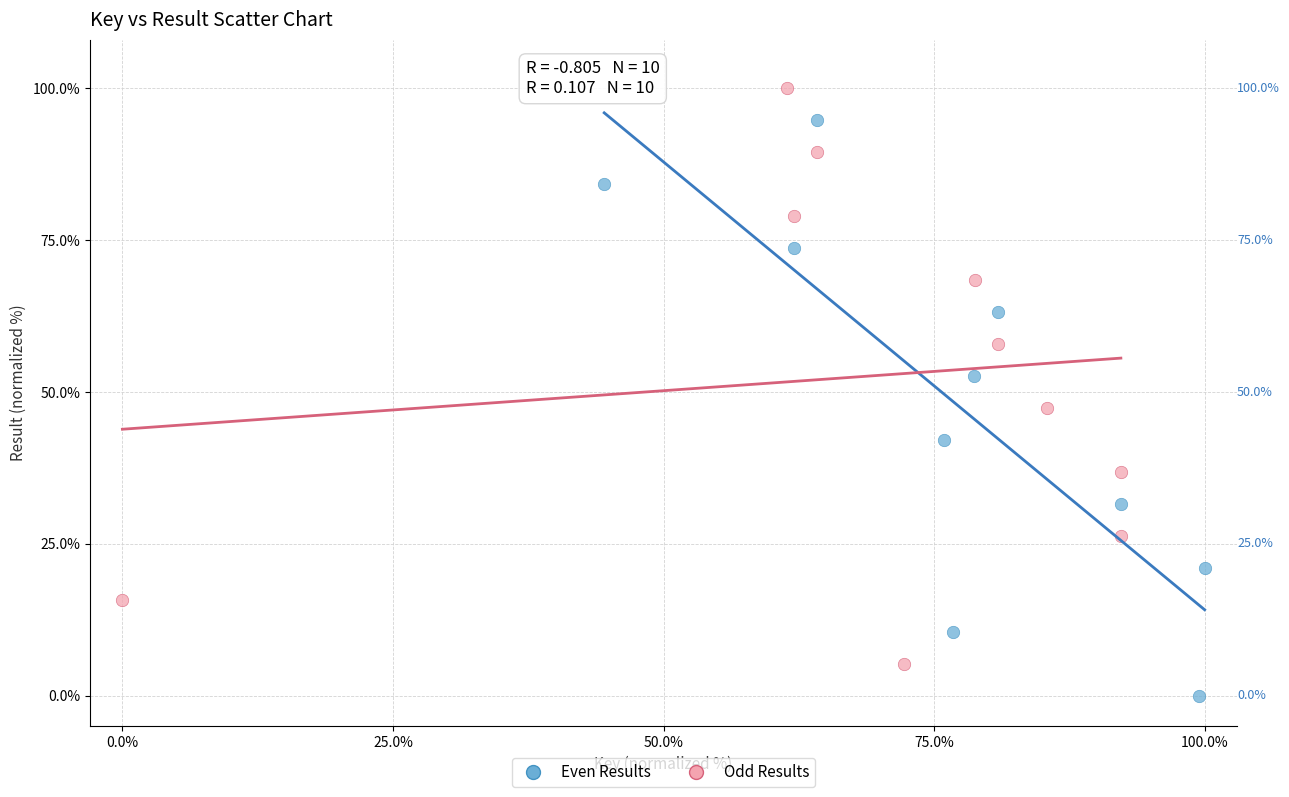

Which series contains the lowest Y value?

Even Results